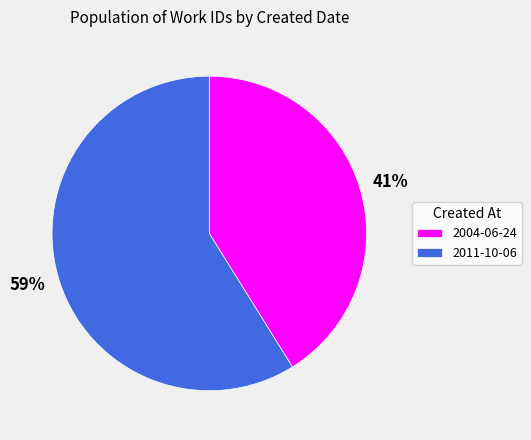

How many segments does this pie chart have?

2